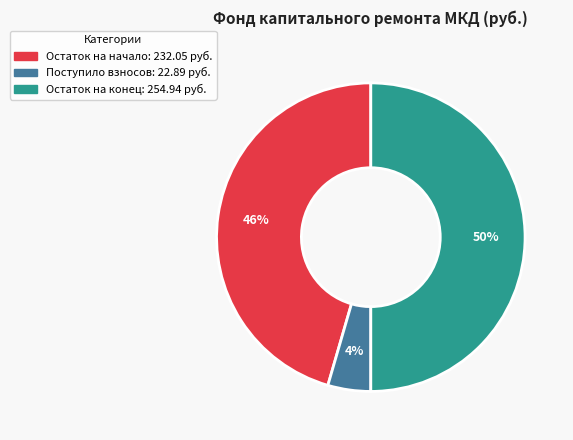

To the nearest percent, what is the average slice percentage?

33%